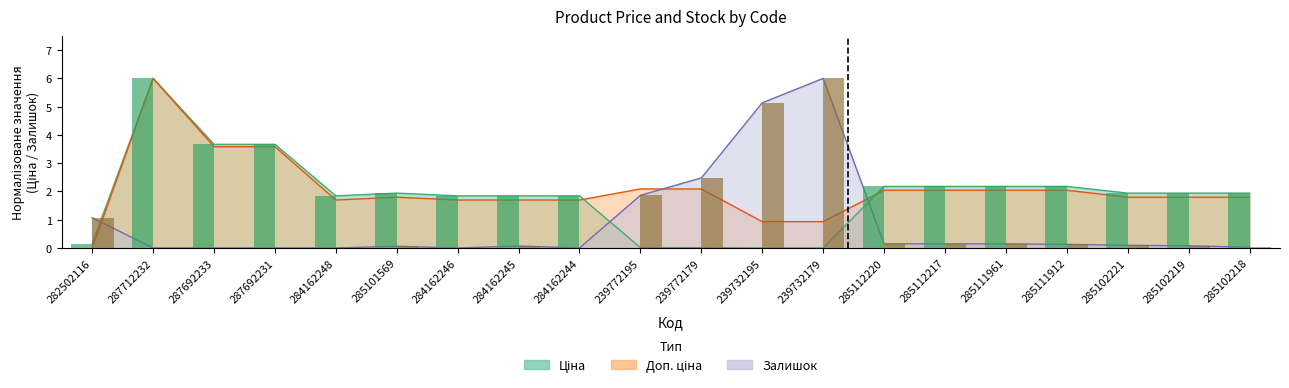

At how many categories does at least one series exceed 4?

3